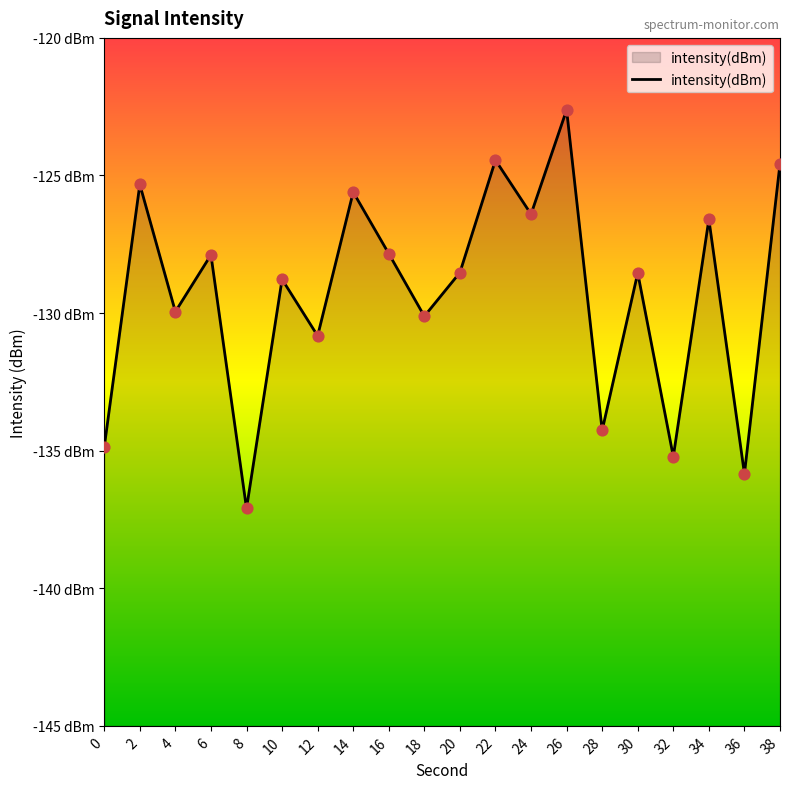

What is the change in value from 12 to 36?

-5.0